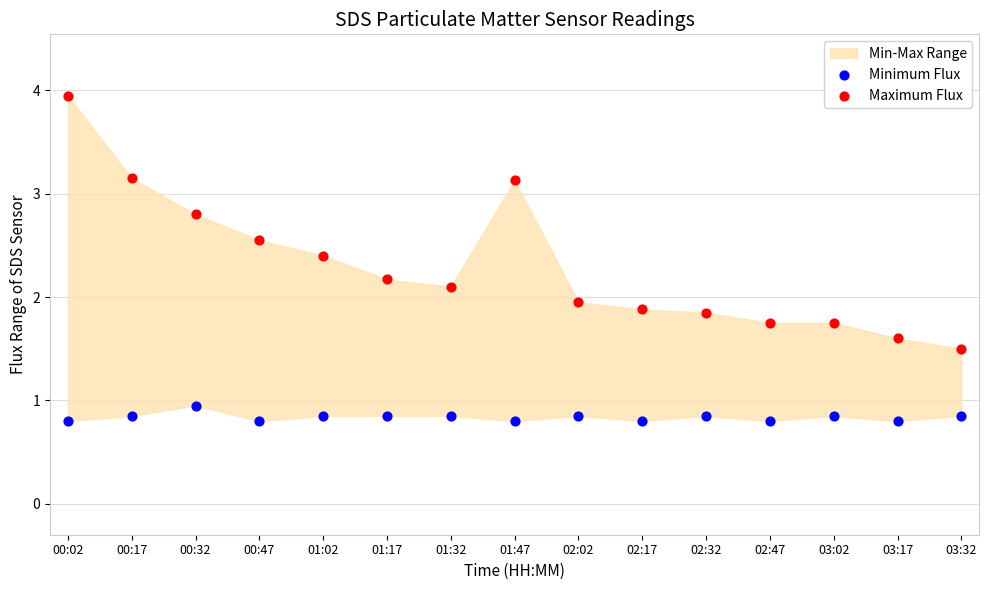

Which series reaches the minimum Y coordinate?

Minimum Flux